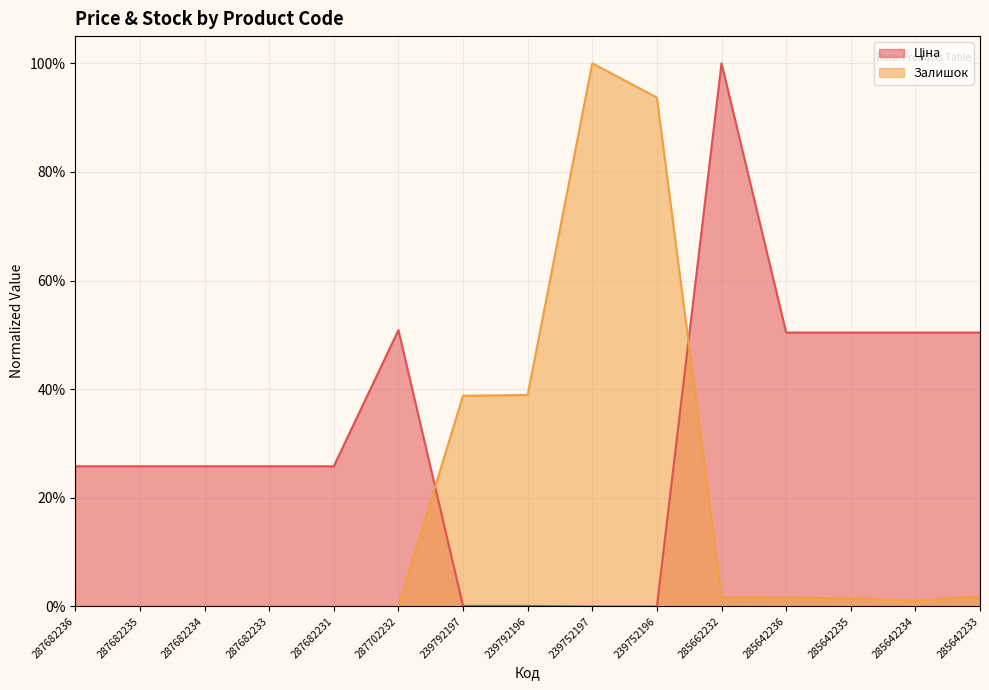

Reading left to right, transcribe all the data shown in this chart.

Ціна: 0.3	0.3	0.3	0.3	0.3	0.5	0.0	0.0	0.0	0.0	1.0	0.5	0.5	0.5	0.5
Залишок: 0.0	0.0	0.0	0.0	0.0	0.0	0.4	0.4	1.0	0.9	0.0	0.0	0.0	0.0	0.0